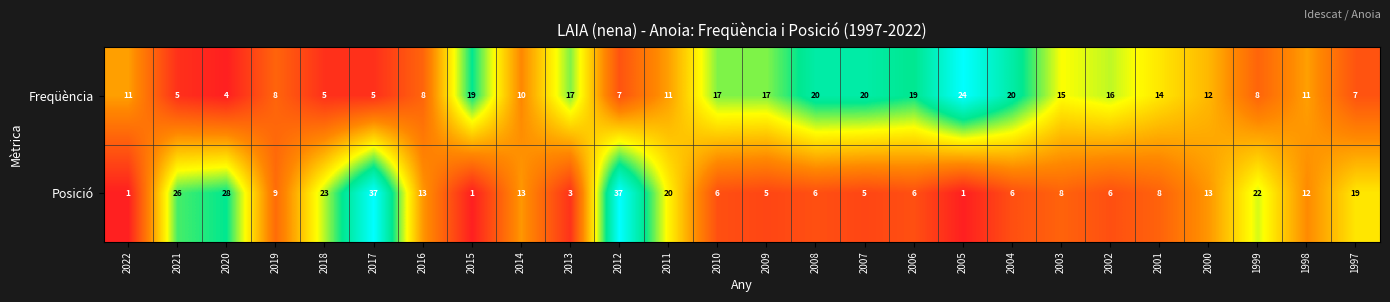

What is the maximum value for Freqüència?

24